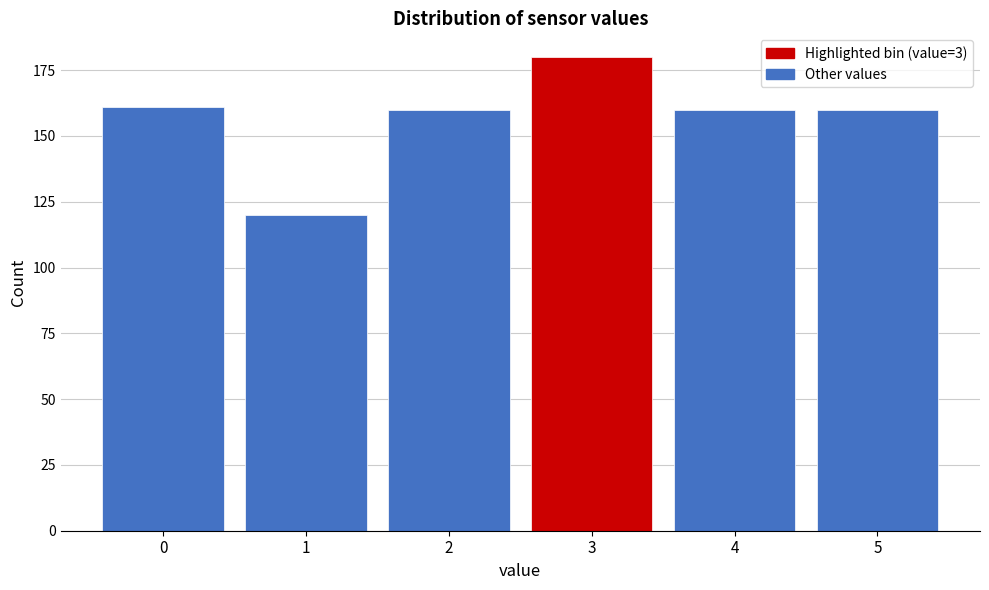

Reading left to right, transcribe all the data shown in this chart.

161	120	160	180	160	160